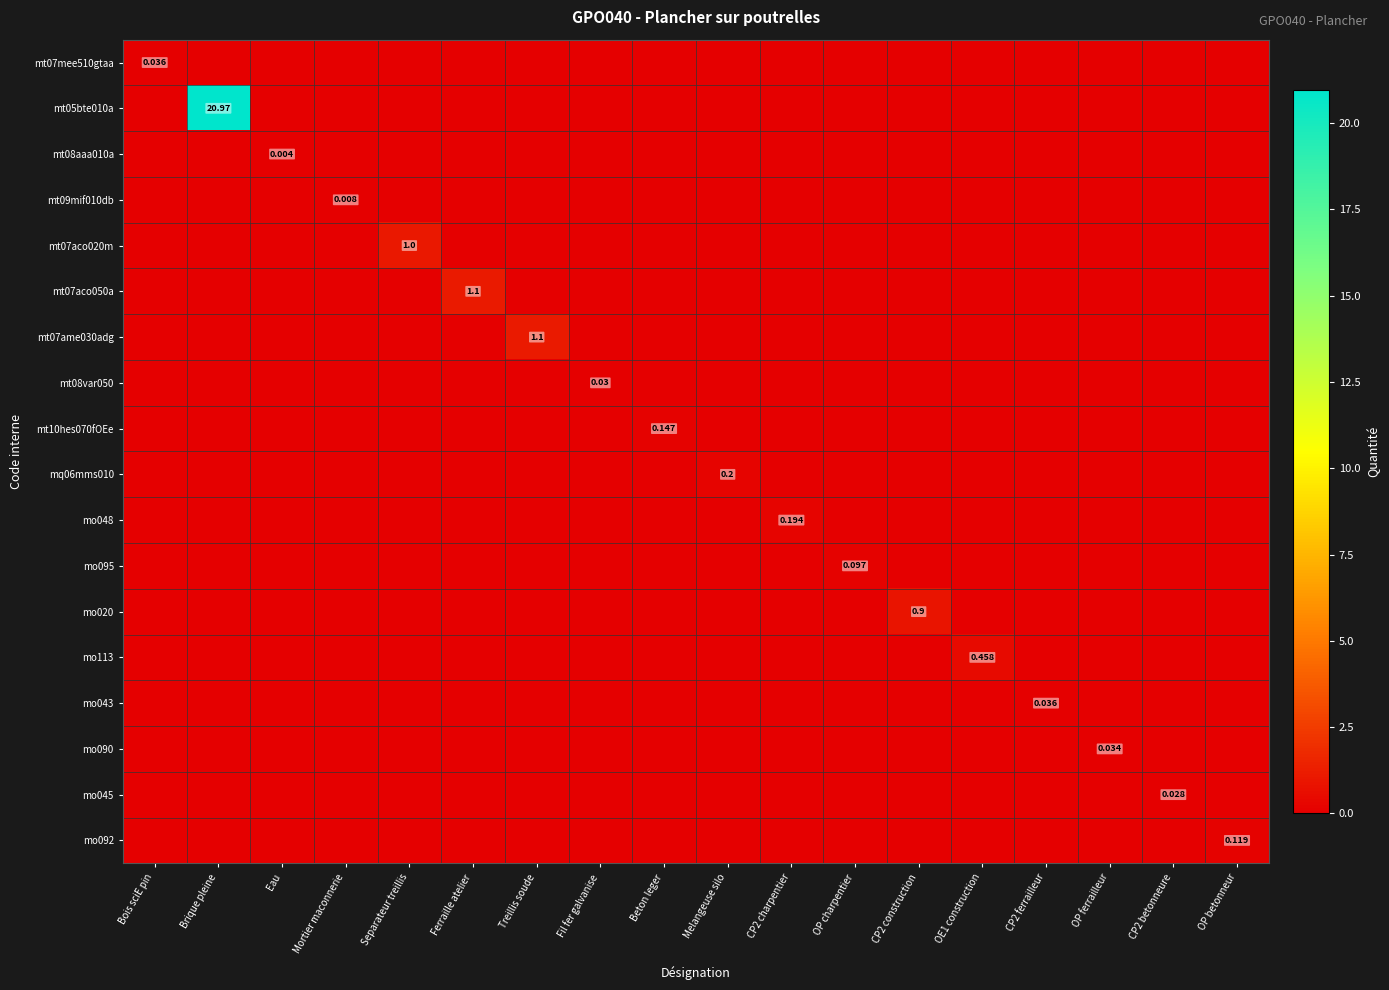

Rank the series at Eau from highest to lowest value.

mt08aaa010a, mt07mee510gtaa, mt05bte010a, mt09mif010db, mt07aco020m, mt07aco050a, mt07ame030adg, mt08var050, mt10hes070fOEe, mq06mms010, mo048, mo095, mo020, mo113, mo043, mo090, mo045, mo092